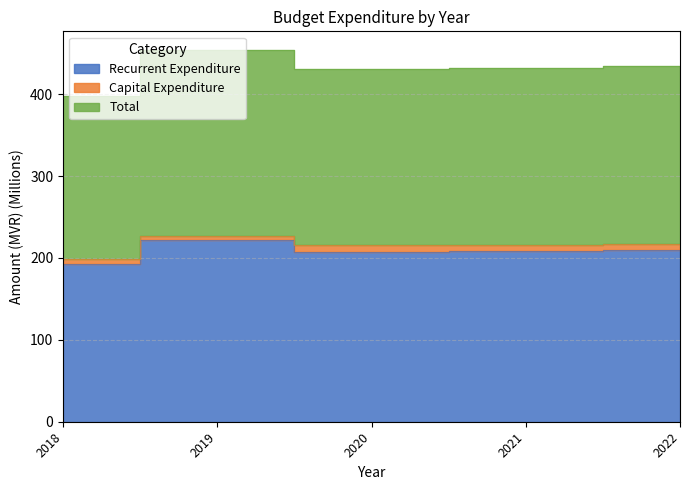

What is the approximate value of Total at 2020?

215.6